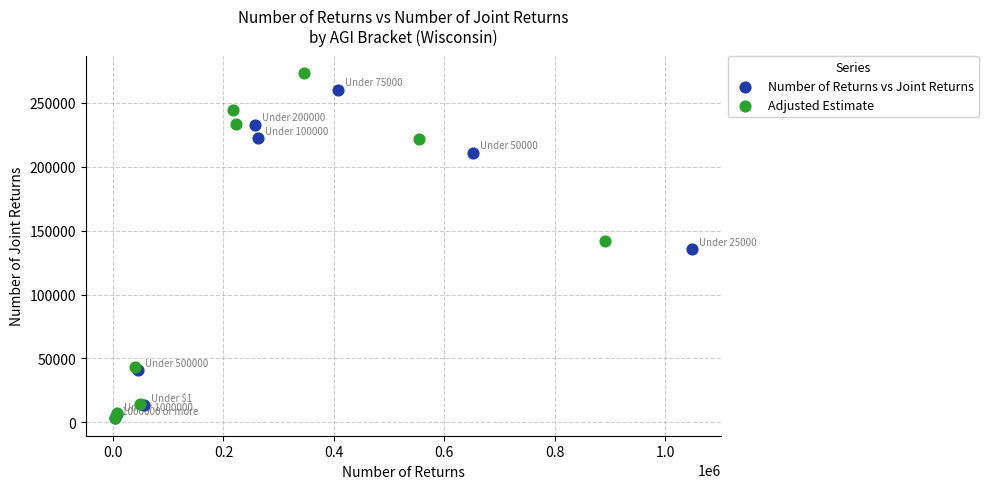

Which series has the widest spread of Y values?

Adjusted Estimate